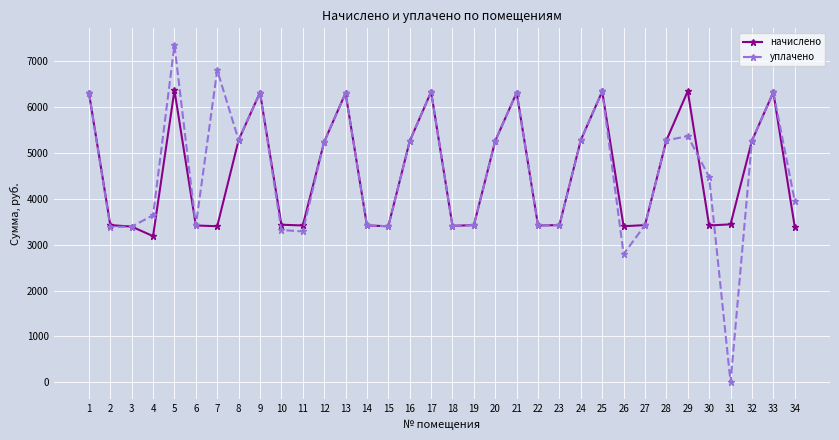

Rank the series by their maximum value, from lowest to highest.

начислено, уплачено